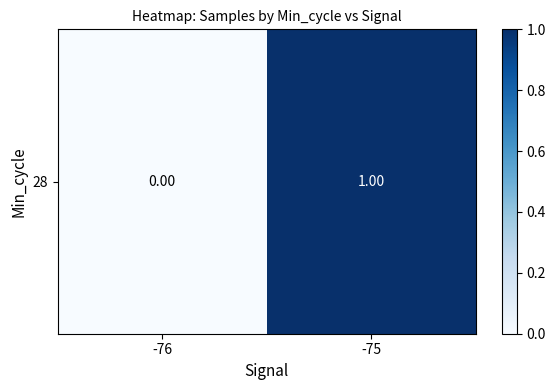

What is the change in value from -76 to -75?

+1